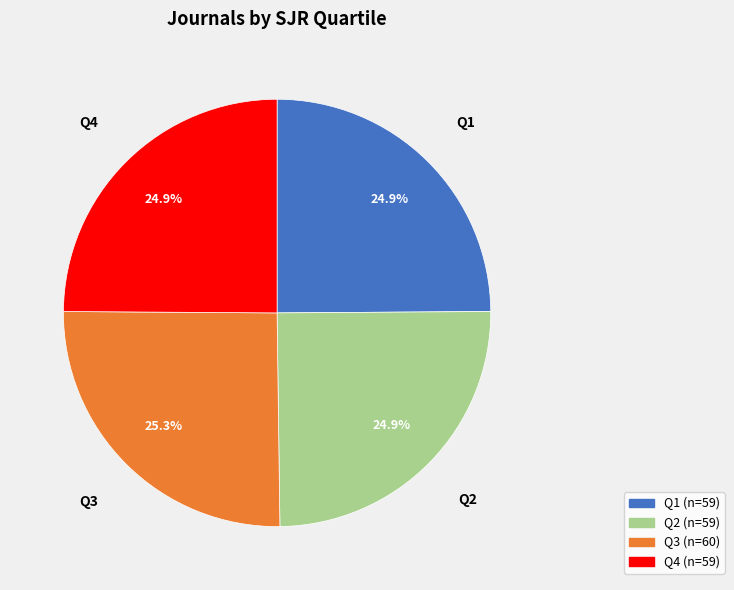

Combined, what portion of the pie is Q4 and Q1?

49.8%